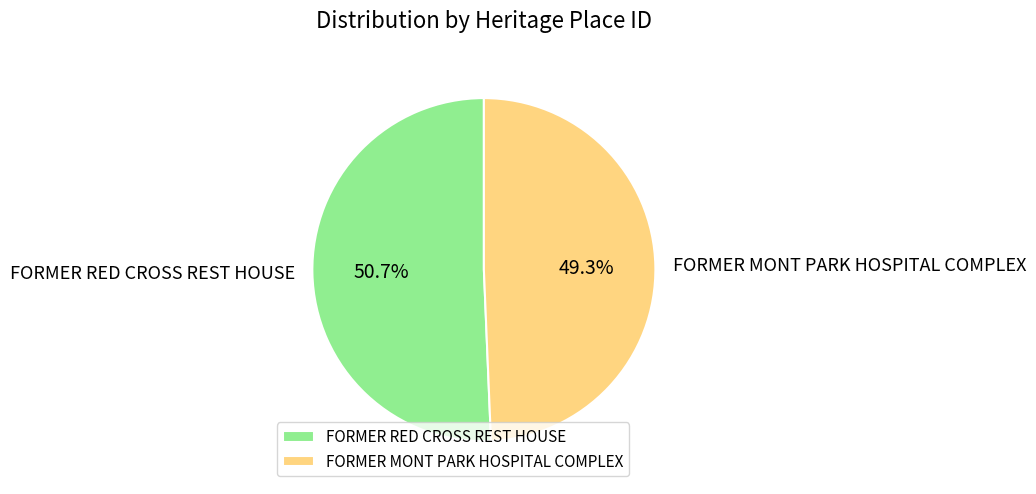

Combined, what portion of the pie is FORMER MONT PARK HOSPITAL COMPLEX and FORMER RED CROSS REST HOUSE?

100.0%